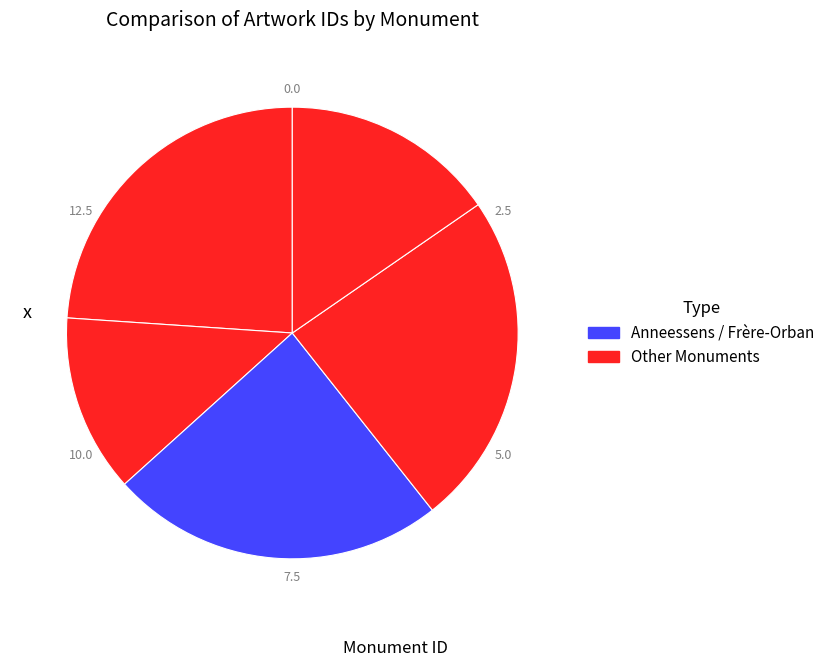

How many slices are in this pie chart?

5